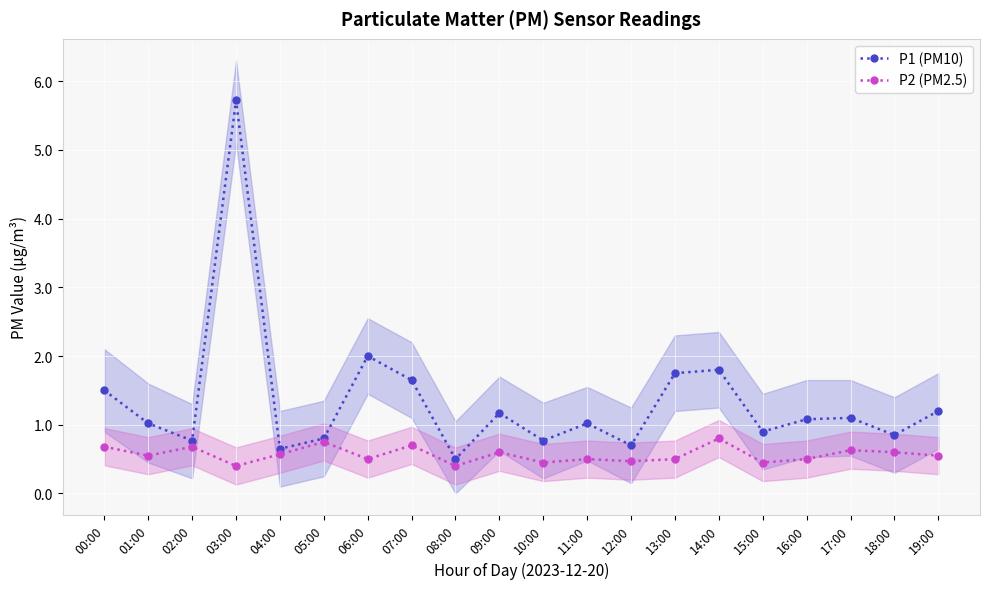

Reading left to right, what are all the values shown in this chart?

P1 (PM10): 1.5	1.0	0.8	5.7	0.7	0.8	2.0	1.6	0.5	1.2	0.8	1.0	0.7	1.8	1.8	0.9	1.1	1.1	0.8	1.2
P2 (PM2.5): 0.7	0.6	0.7	0.4	0.6	0.8	0.5	0.7	0.4	0.6	0.5	0.5	0.5	0.5	0.8	0.5	0.5	0.6	0.6	0.6